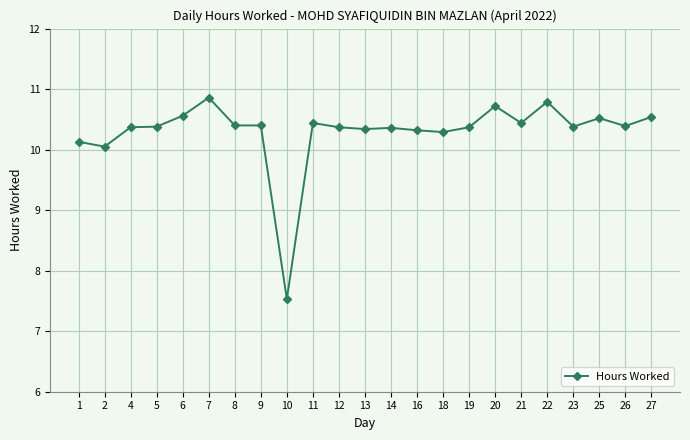

The value at 6 is 10.6. True or false?

True